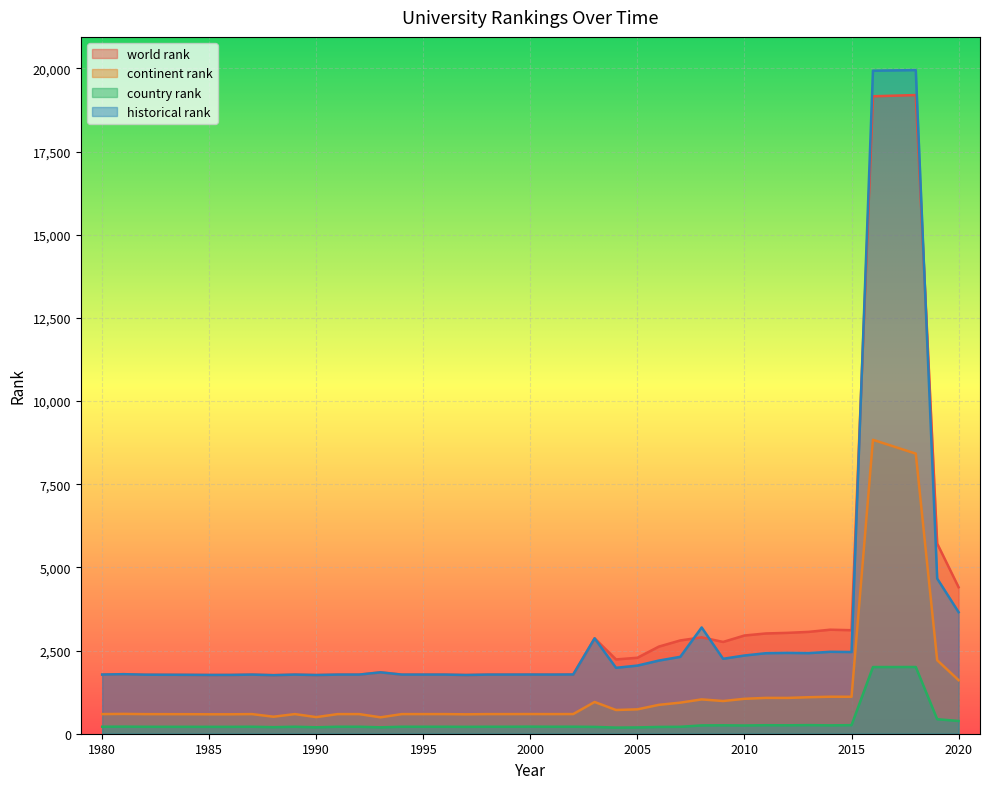

At which label does country rank first exceed 210?

1981